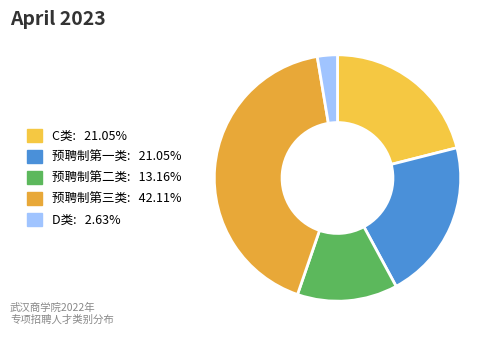

Between 预聘制第一类 and D类, which is larger?

预聘制第一类